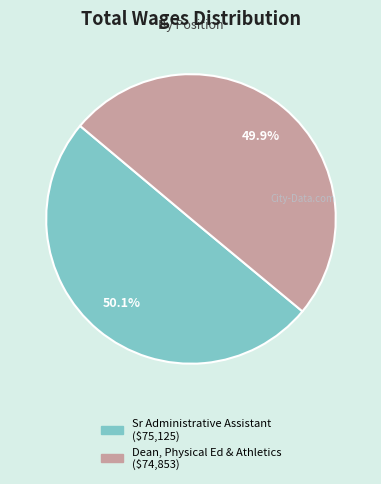

Is it true that Sr Administrative Assistant is 64% of the pie?

False